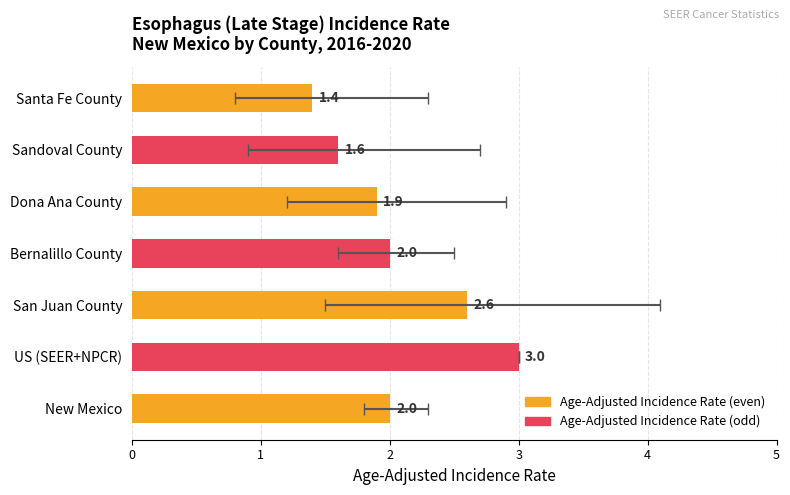

Does the chart contain any negative values?

No